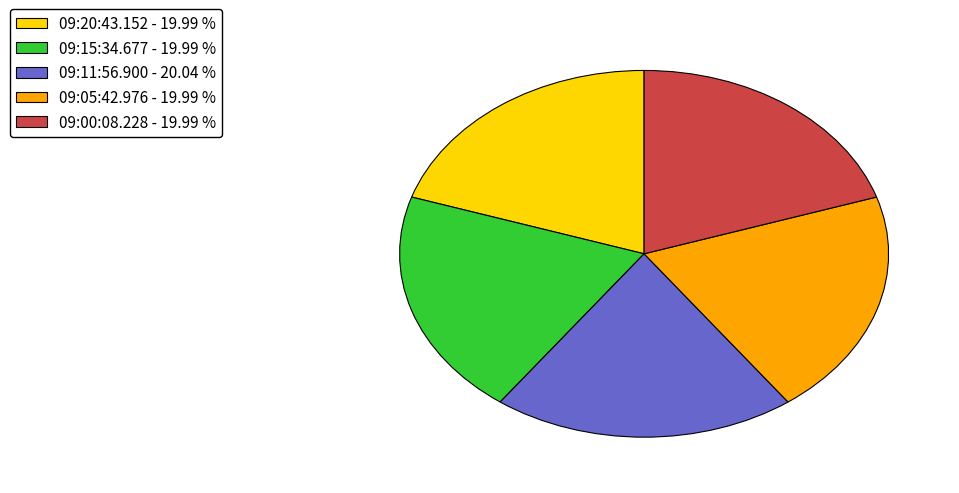

Does 09:05:42.976 - 19.99 % account for over 50% of the chart?

No